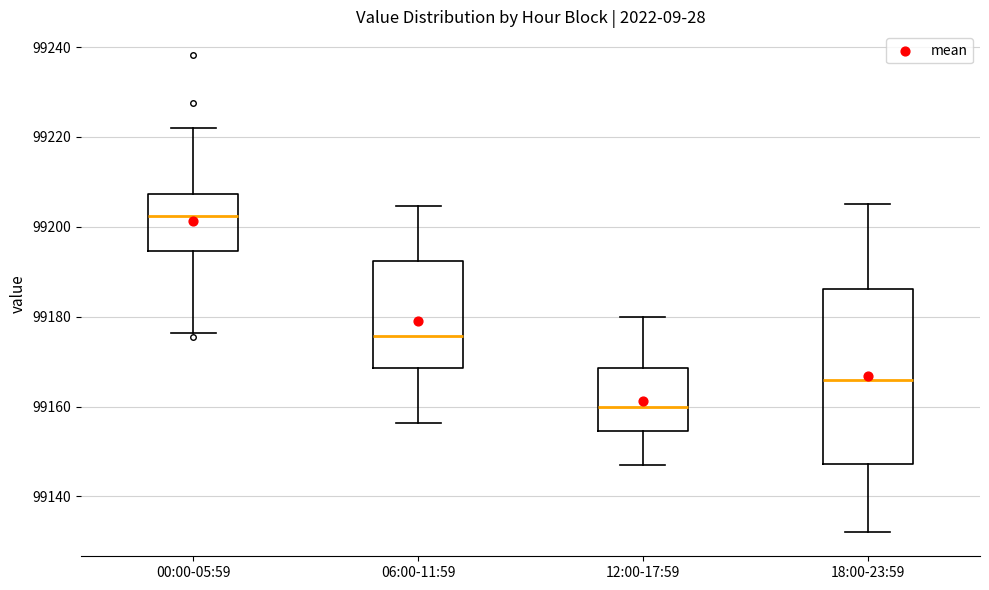

Reading left to right, read every box against the y-axis: the position of its median line, the range the box covers, and the ends of its whiskers. The values are not printed on the chart, so give them approximately, as read against the axis.

00:00-05:59: median 99202, box 99194 to 99208, whiskers 99176 to 99222
06:00-11:59: median 99176, box 99168 to 99192, whiskers 99156 to 99204
12:00-17:59: median 99160, box 99154 to 99168, whiskers 99148 to 99180
18:00-23:59: median 99166, box 99148 to 99186, whiskers 99132 to 99206